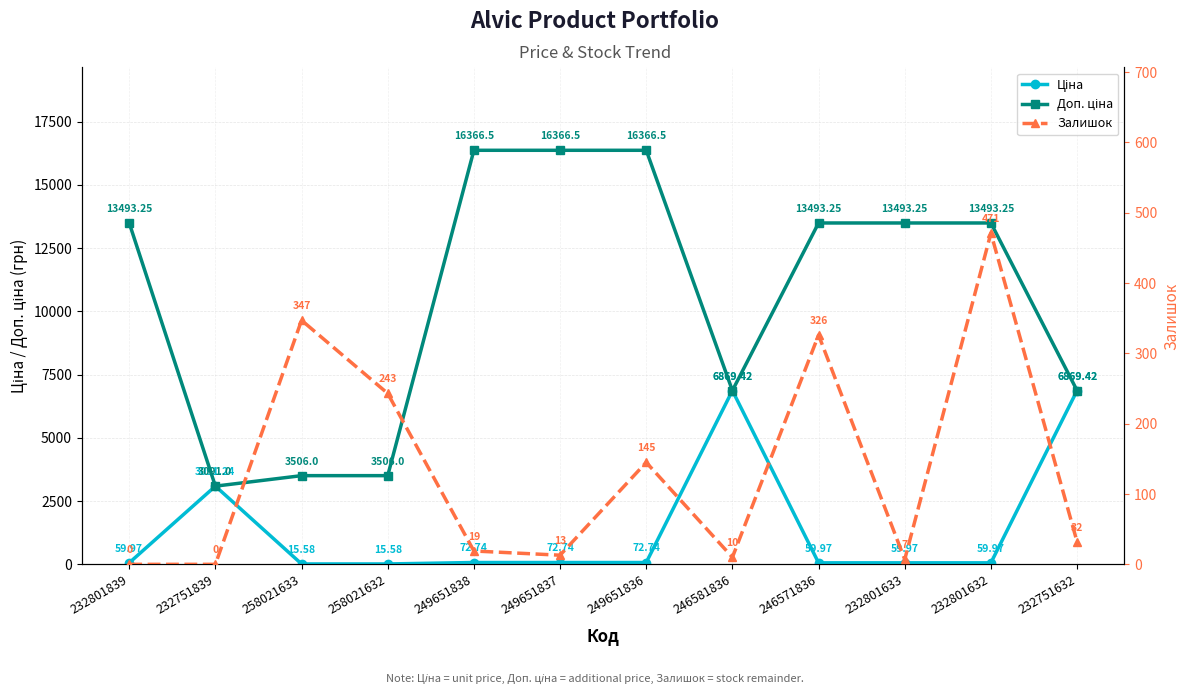

Between 258021632 and 232751632, which is larger?

232751632